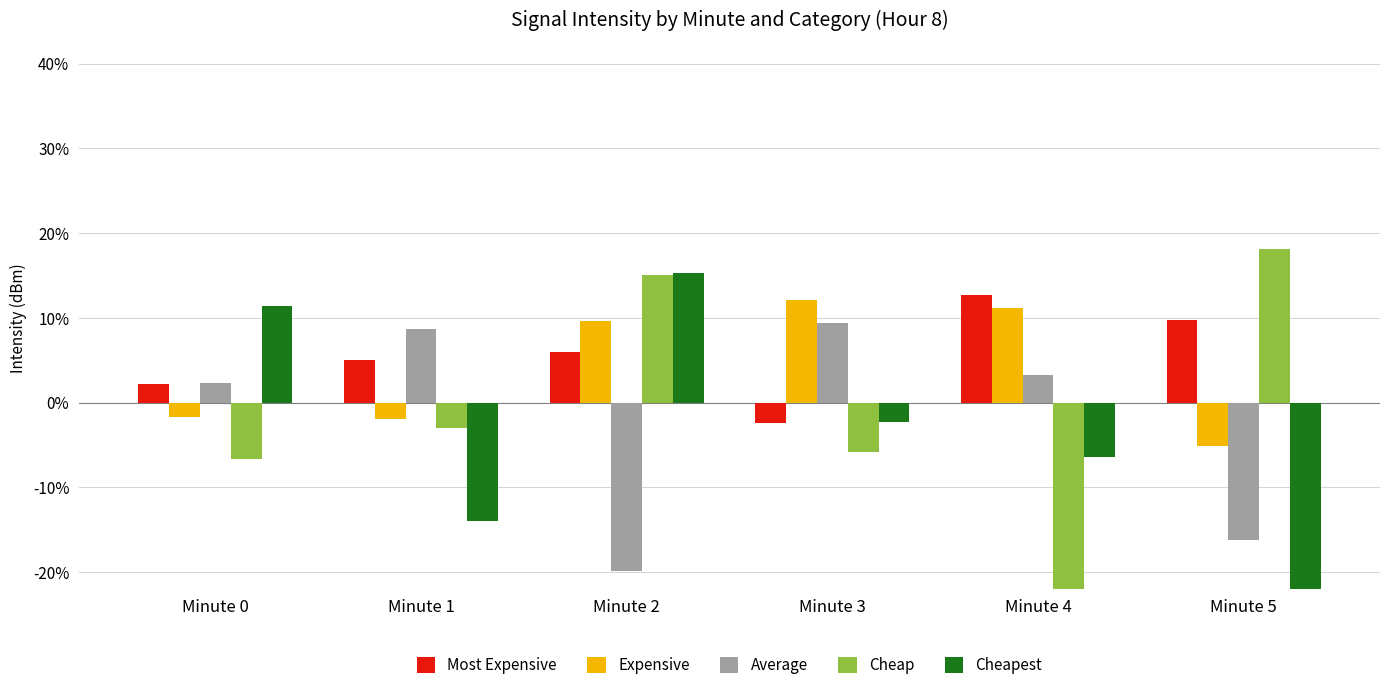

Rank the series at Minute 1 from highest to lowest value.

Average, Most Expensive, Expensive, Cheap, Cheapest